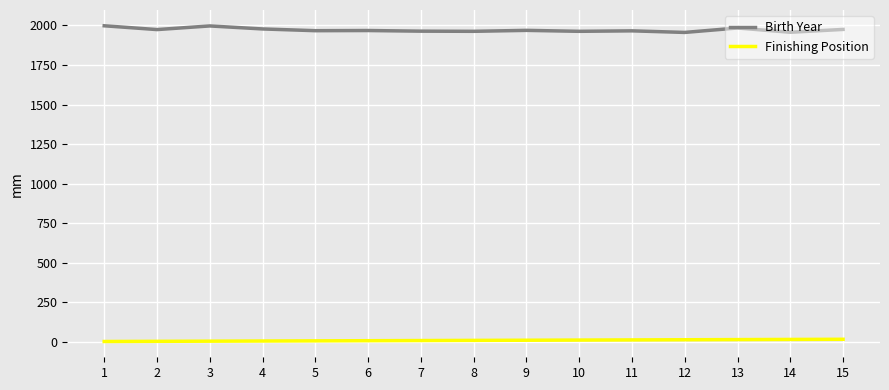

Is the value of Finishing Position at 7 greater than the value of Birth Year at 1?

No